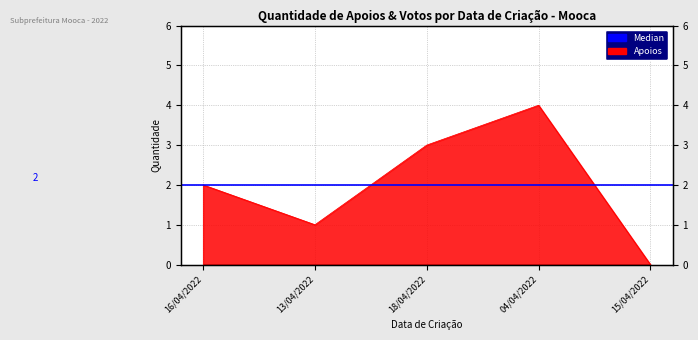

Reading right to left, extract all data points from this chart.

0	4	3	1	2